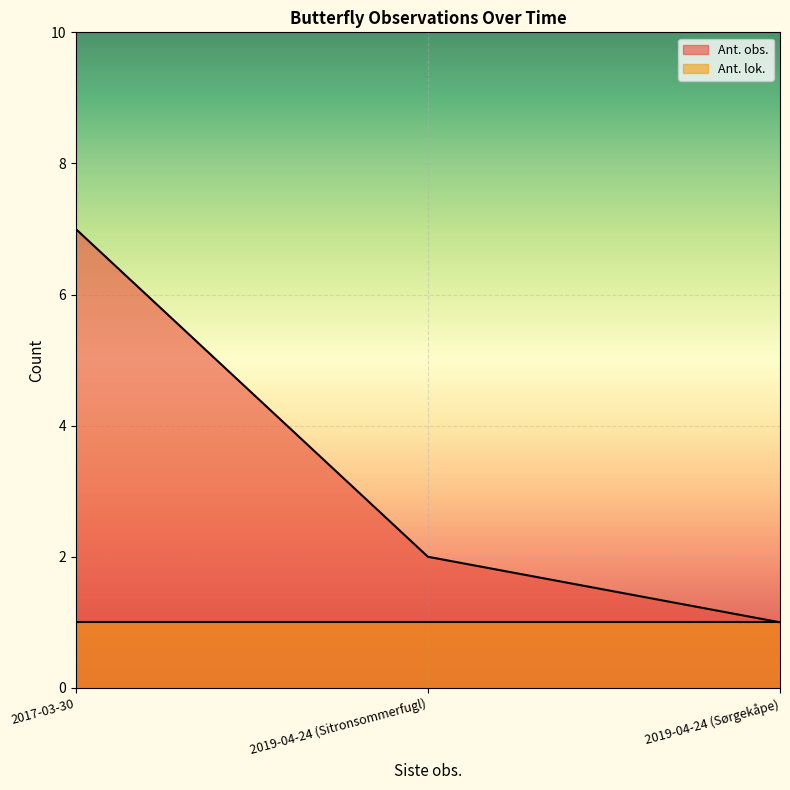

What is the label of the 2nd point from the left?

2019-04-24 (Sitronsommerfugl)